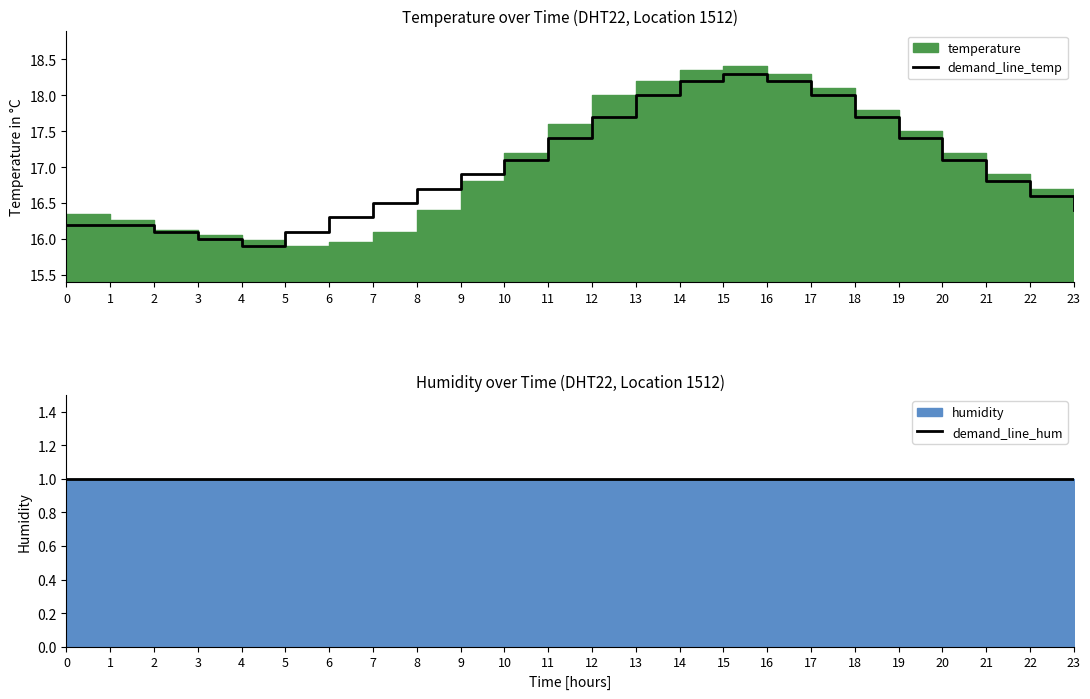

What is the value of the demand_line_temp point at the 14th from the left?

18.0